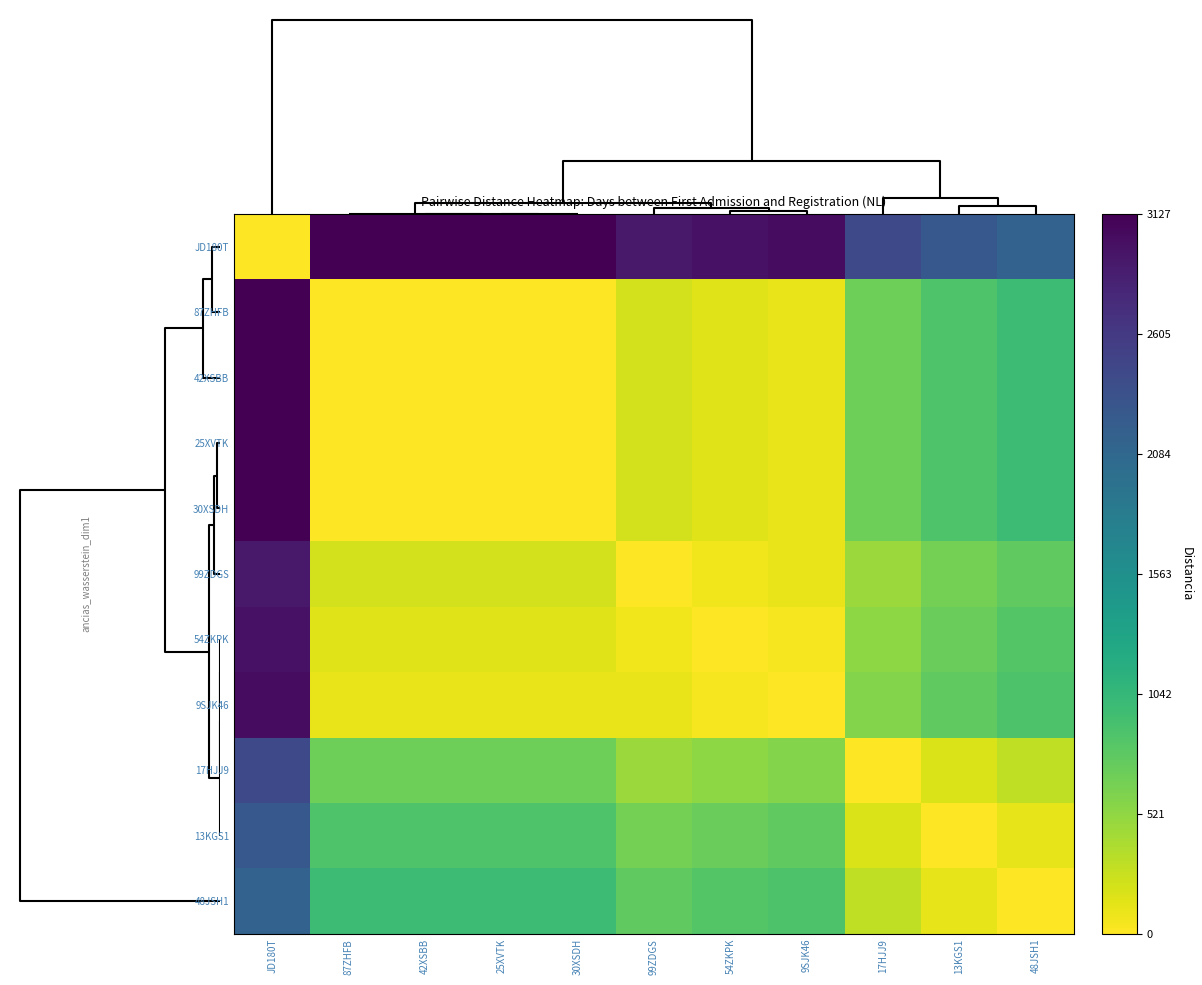

What is the total value across all series at 30XSDH?

6108.4